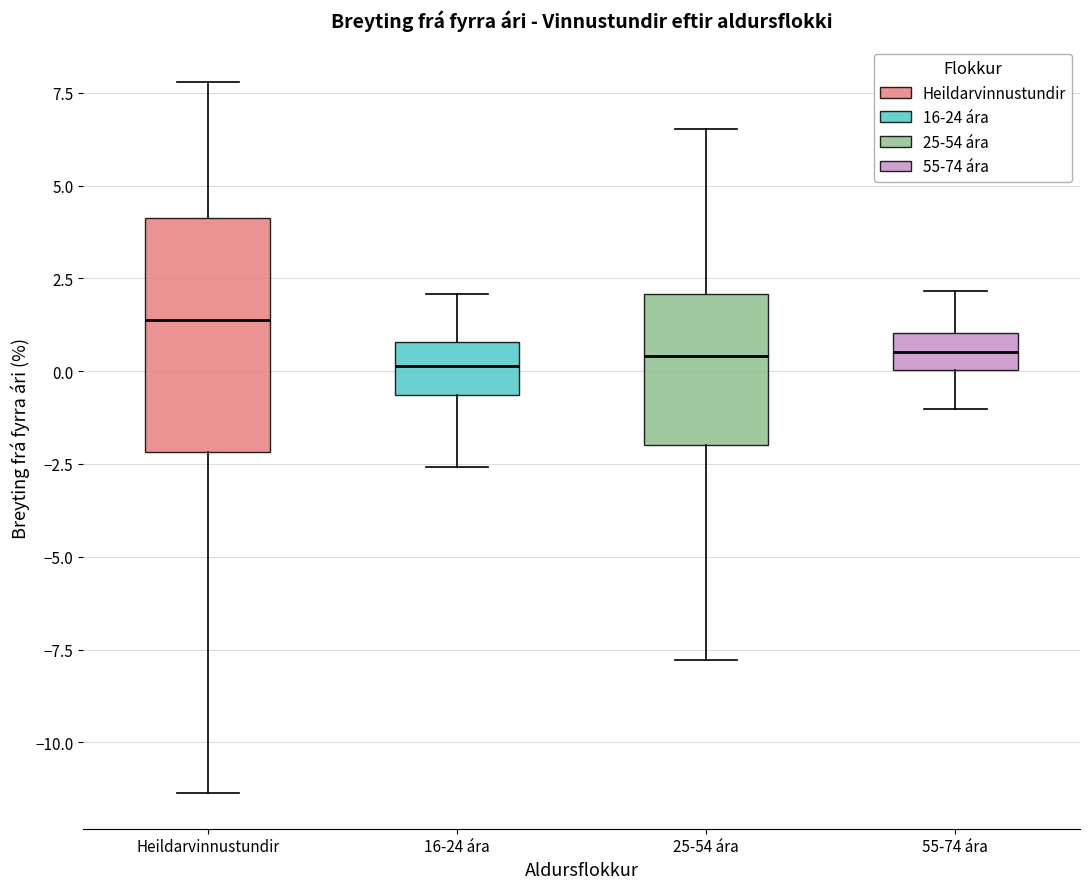

Where does the upper whisker of the box for 16-24 ára end on the y-axis? The values are not printed on the chart, so give them approximately, as read against the axis.

2.0